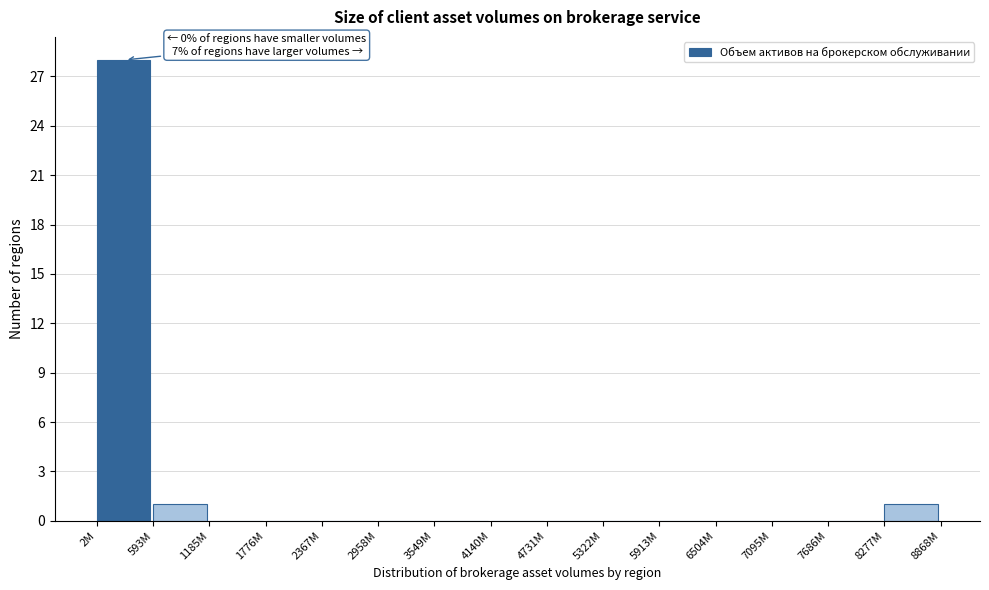

Reading right to left, list all the values displayed in this chart.

8277M=1	7686M=0	7095M=0	6504M=0	5913M=0	5322M=0	4731M=0	4140M=0	3549M=0	2958M=0	2367M=0	1776M=0	1185M=0	593M=1	2M=28